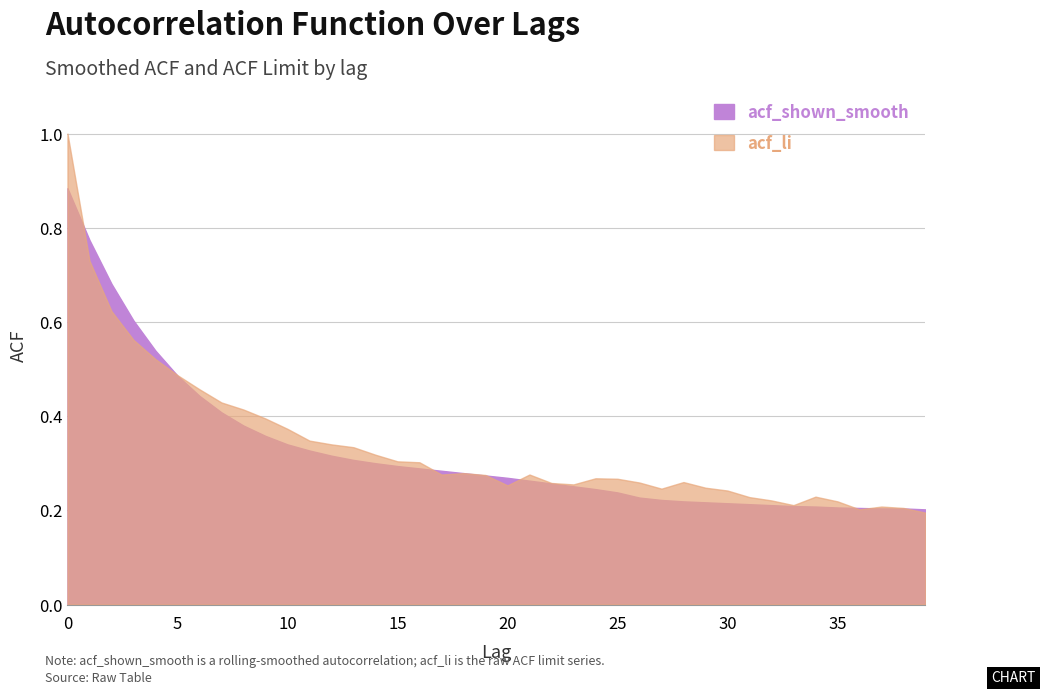

What is the difference between the maximum and second lowest values in the acf_li series?

0.8